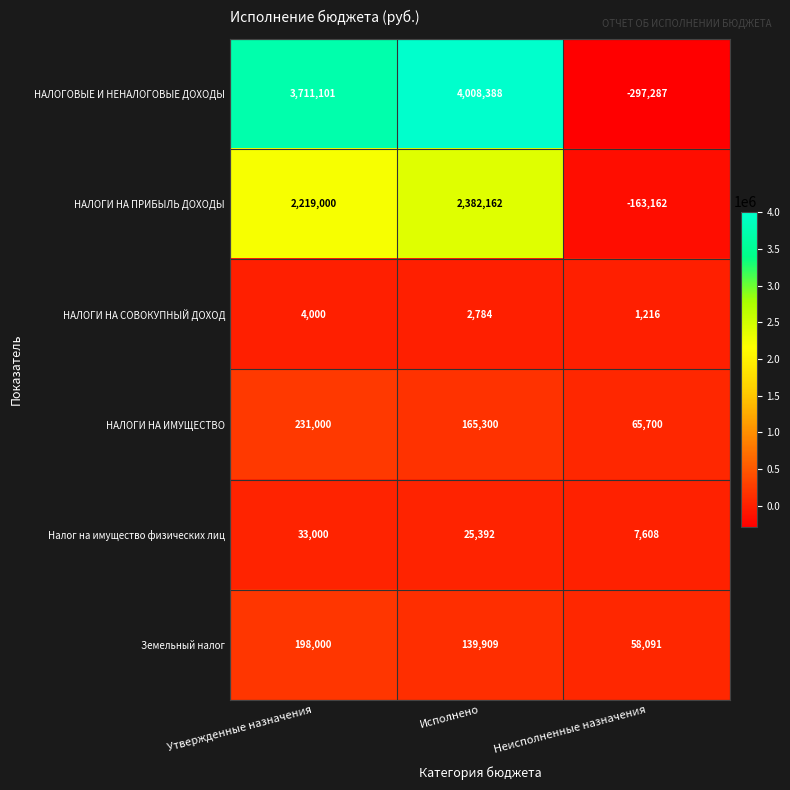

Count the number of categories in the chart.

3